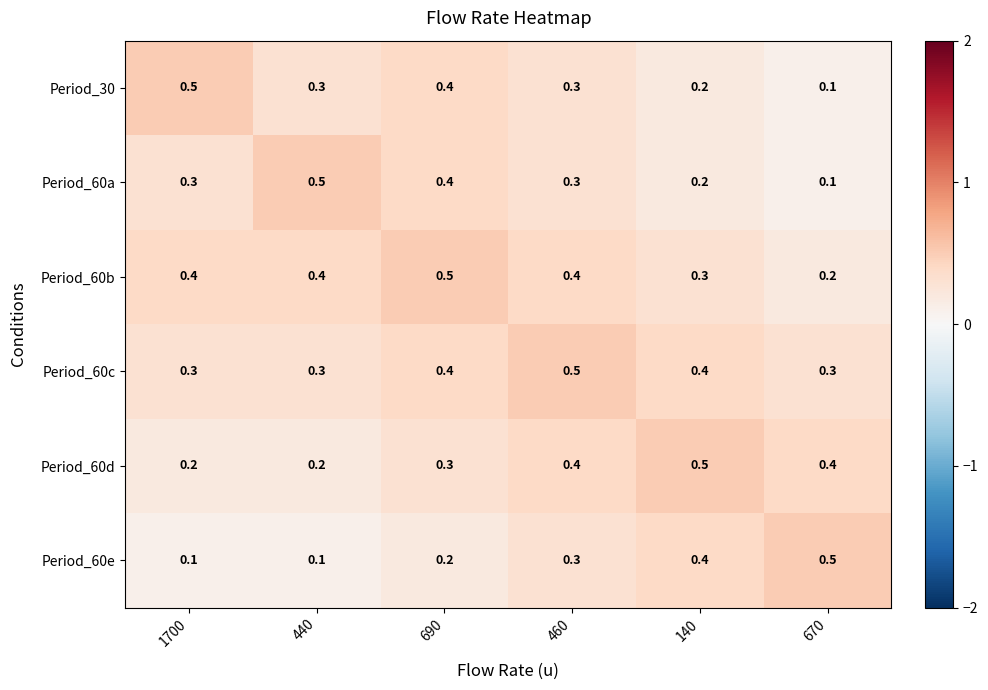

What is the total value across all series at 460?

2.2